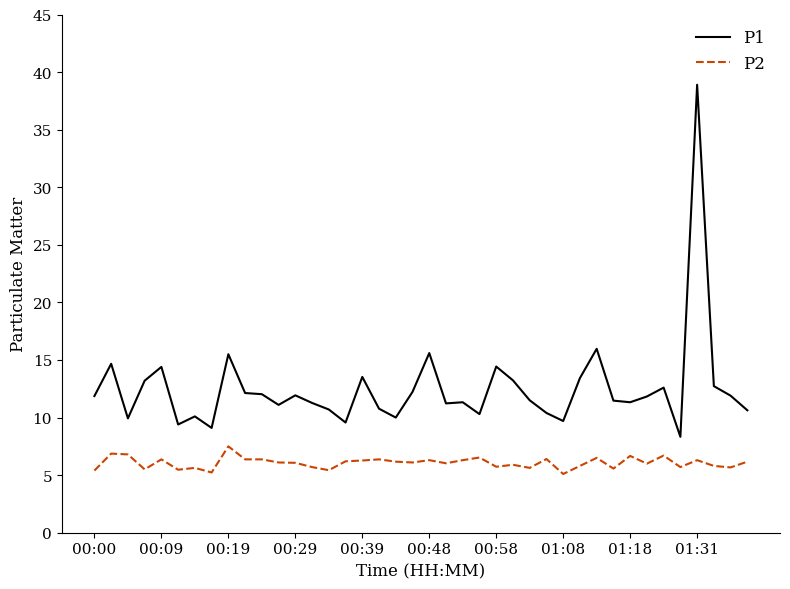

True or false: P1 and P2 intersect in this chart.

False